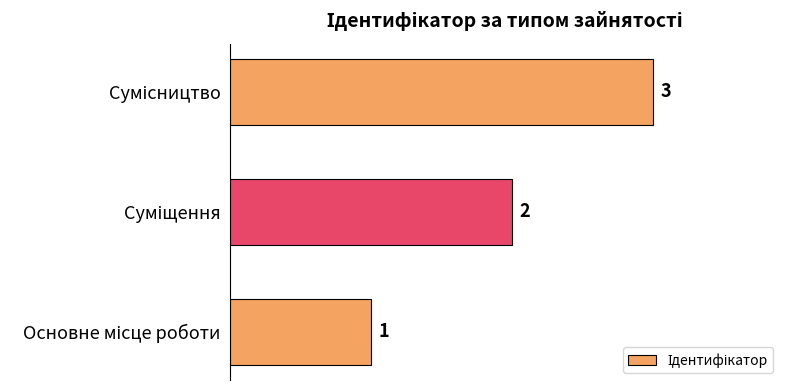

What is the smallest value displayed?

1